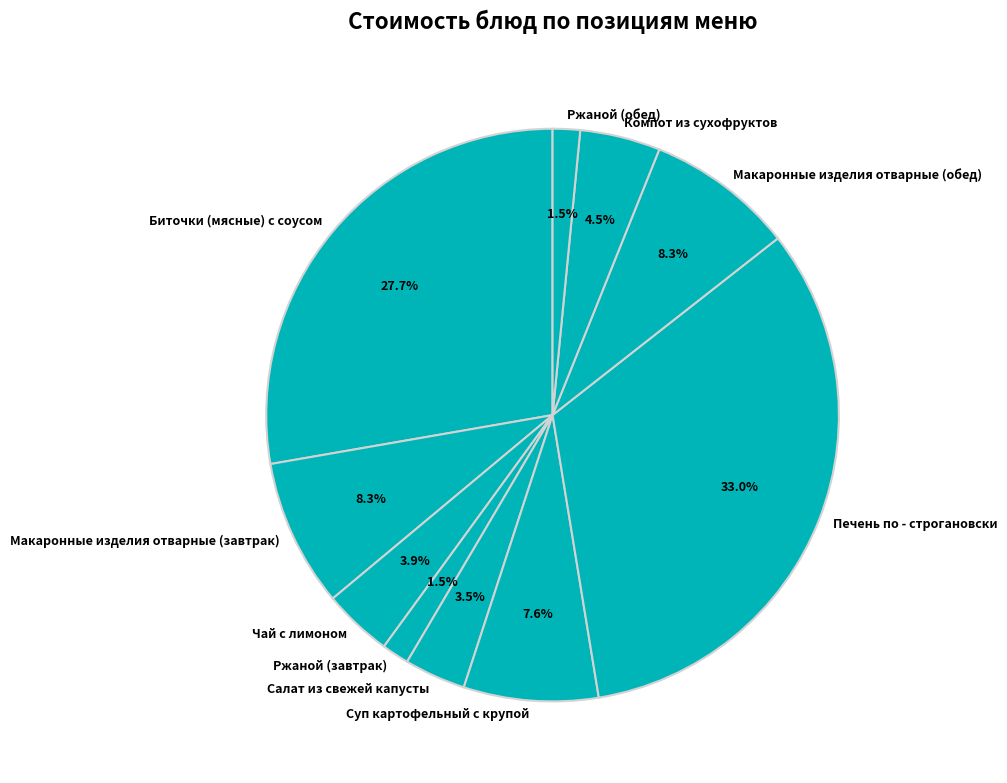

What percentage is the Суп картофельный с крупой slice, to the nearest percent?

8%